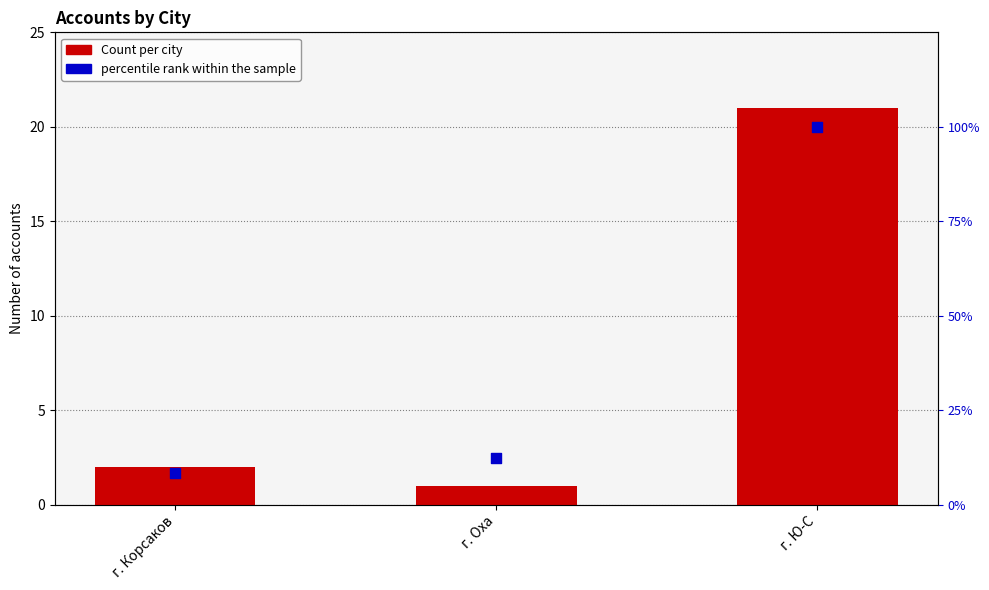

Which series has the widest spread of Y values?

percentile rank within the sample